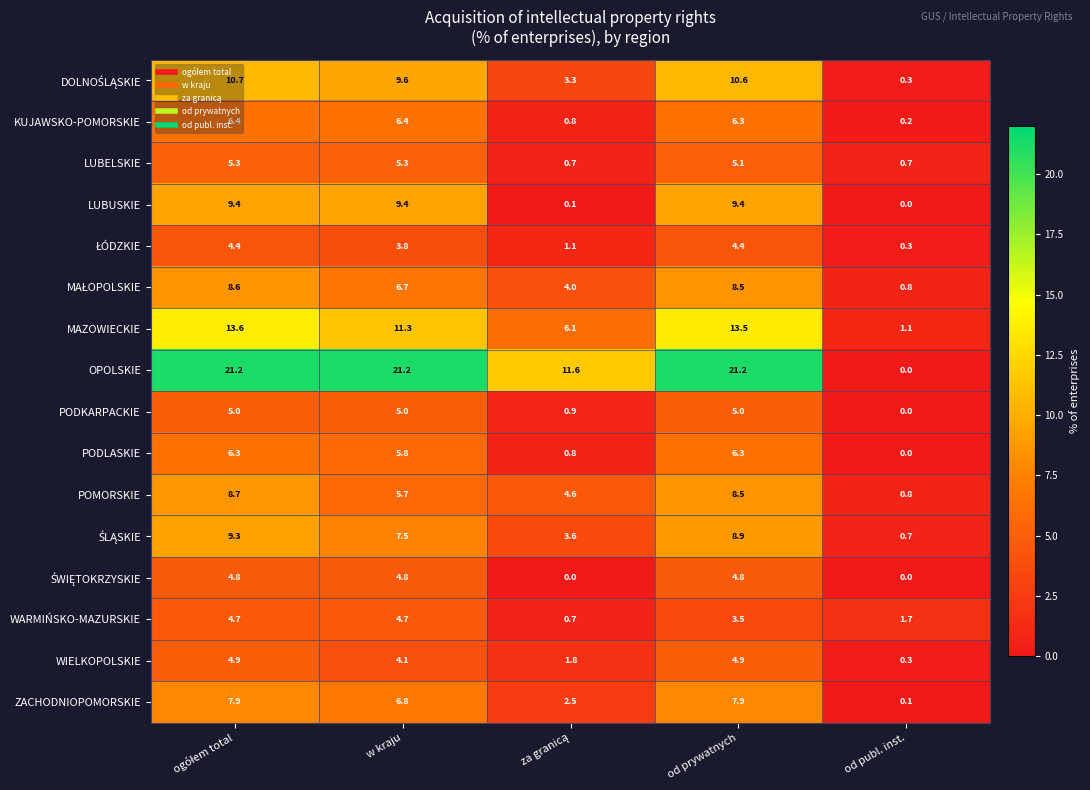

Read the OPOLSKIE value at od prywatnych.

21.2